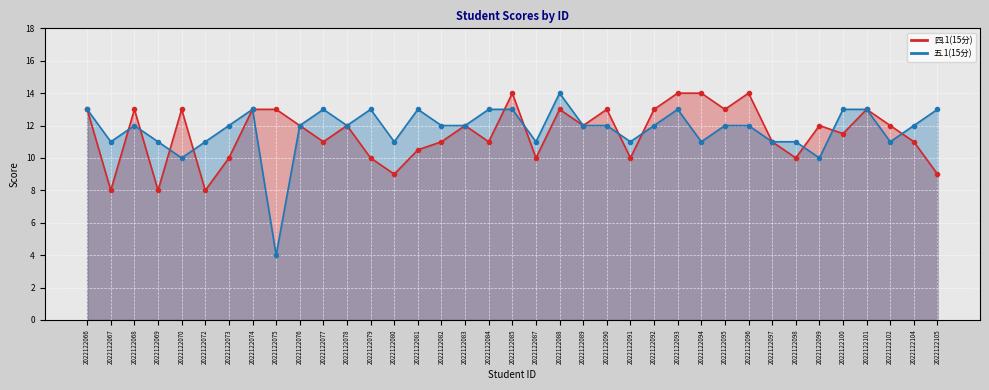

How many data points in 四.1(15分) are above 12?

14